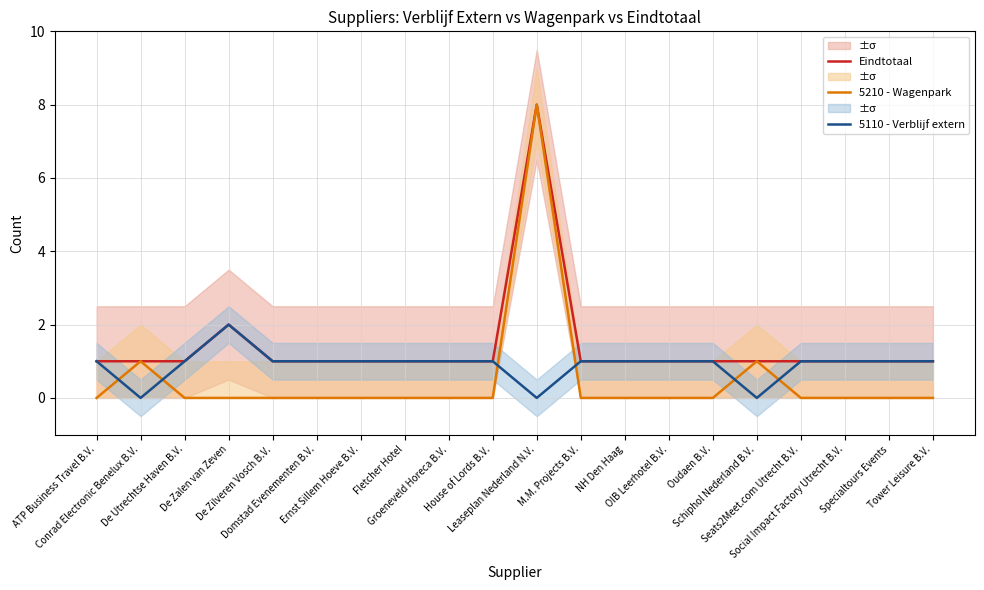

Reading right to left, transcribe all the data shown in this chart.

Eindtotaal: Tower Leisure B.V.=1	Specialtours Events=1	Social Impact Factory Utrecht B.V.=1	Seats2Meet.com Utrecht B.V.=1	Schiphol Nederland B.V.=1	Oudaen B.V.=1	OIB Leerhotel B.V.=1	NH Den Haag=1	M.M. Projects B.V.=1	Leaseplan Nederland N.V.=8	House of Lords B.V.=1	Groeneveld Horeca B.V.=1	Fletcher Hotel=1	Ernst Sillem Hoeve B.V.=1	Domstad Evenementen B.V.=1	De Zilveren Vosch B.V.=1	De Zalen van Zeven=2	De Utrechtse Haven B.V.=1	Conrad Electronic Benelux B.V.=1	ATP Business Travel B.V.=1
5210 - Wagenpark: Tower Leisure B.V.=0	Specialtours Events=0	Social Impact Factory Utrecht B.V.=0	Seats2Meet.com Utrecht B.V.=0	Schiphol Nederland B.V.=1	Oudaen B.V.=0	OIB Leerhotel B.V.=0	NH Den Haag=0	M.M. Projects B.V.=0	Leaseplan Nederland N.V.=8	House of Lords B.V.=0	Groeneveld Horeca B.V.=0	Fletcher Hotel=0	Ernst Sillem Hoeve B.V.=0	Domstad Evenementen B.V.=0	De Zilveren Vosch B.V.=0	De Zalen van Zeven=0	De Utrechtse Haven B.V.=0	Conrad Electronic Benelux B.V.=1	ATP Business Travel B.V.=0
5110 - Verblijf extern: Tower Leisure B.V.=1	Specialtours Events=1	Social Impact Factory Utrecht B.V.=1	Seats2Meet.com Utrecht B.V.=1	Schiphol Nederland B.V.=0	Oudaen B.V.=1	OIB Leerhotel B.V.=1	NH Den Haag=1	M.M. Projects B.V.=1	Leaseplan Nederland N.V.=0	House of Lords B.V.=1	Groeneveld Horeca B.V.=1	Fletcher Hotel=1	Ernst Sillem Hoeve B.V.=1	Domstad Evenementen B.V.=1	De Zilveren Vosch B.V.=1	De Zalen van Zeven=2	De Utrechtse Haven B.V.=1	Conrad Electronic Benelux B.V.=0	ATP Business Travel B.V.=1